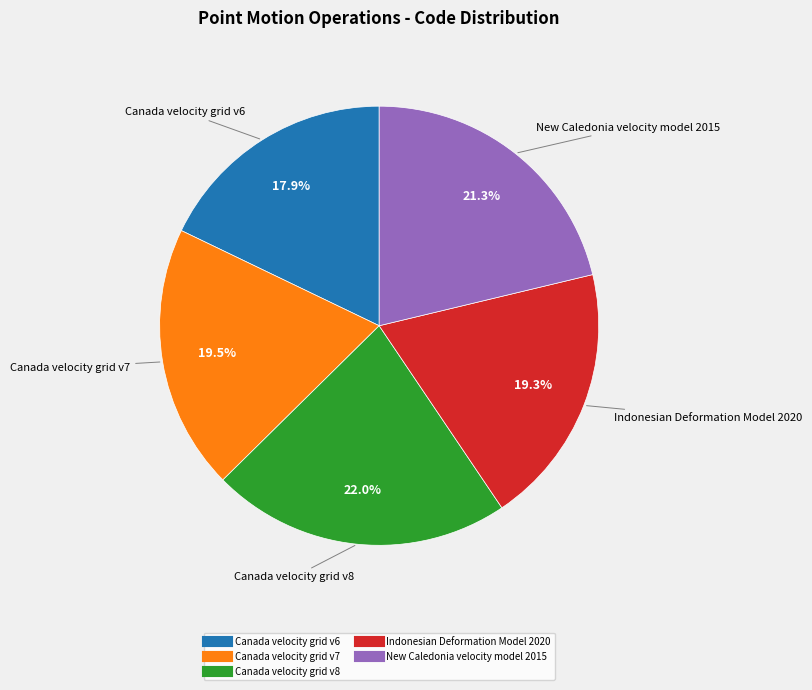

The New Caledonia velocity model 2015 slice represents 35% of the pie. True or false?

False